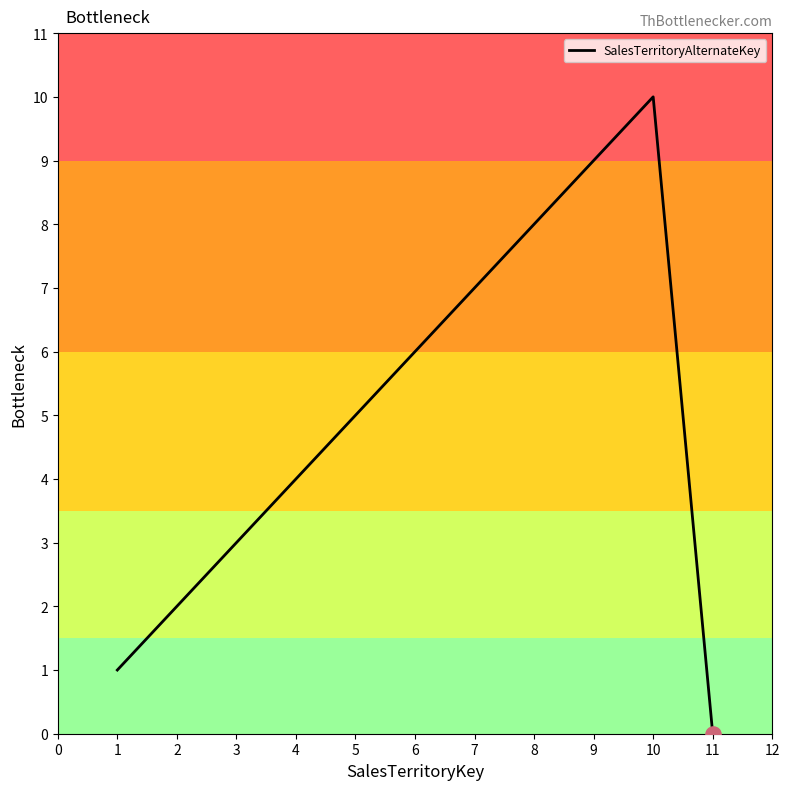

What is the ratio of the value at 3 to the value at 8?

0.4